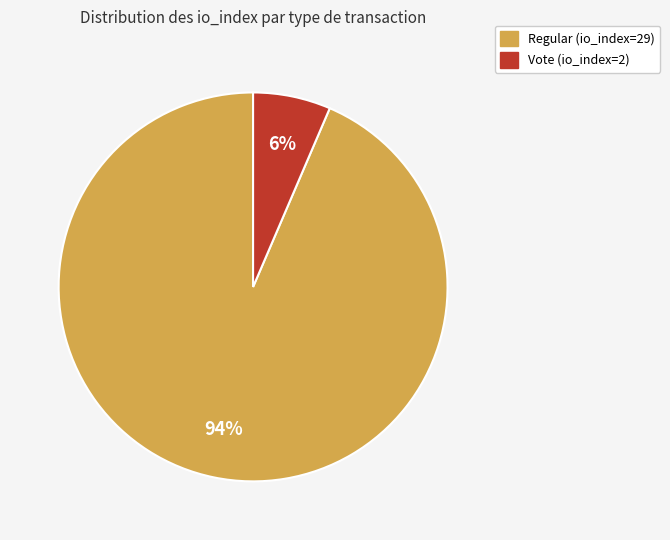

What percentage is the Regular (io_index=29) slice, to the nearest percent?

94%